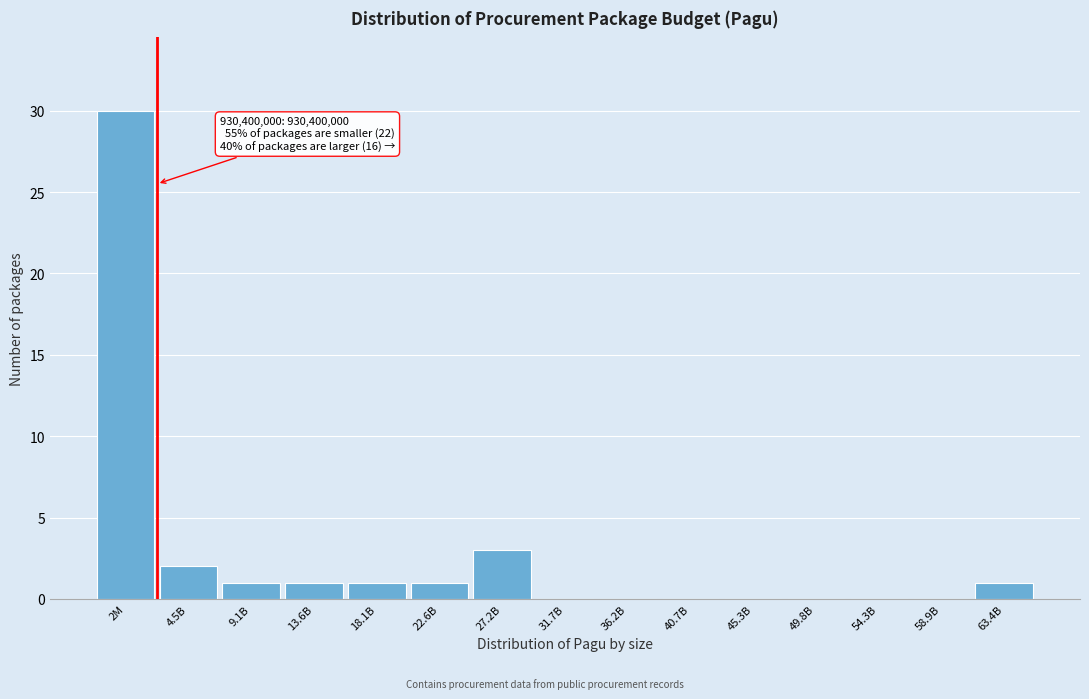

Reading right to left, list all the values displayed in this chart.

63.4B=1	58.9B=0	54.3B=0	49.8B=0	45.3B=0	40.7B=0	36.2B=0	31.7B=0	27.2B=3	22.6B=1	18.1B=1	13.6B=1	9.1B=1	4.5B=2	2M=30